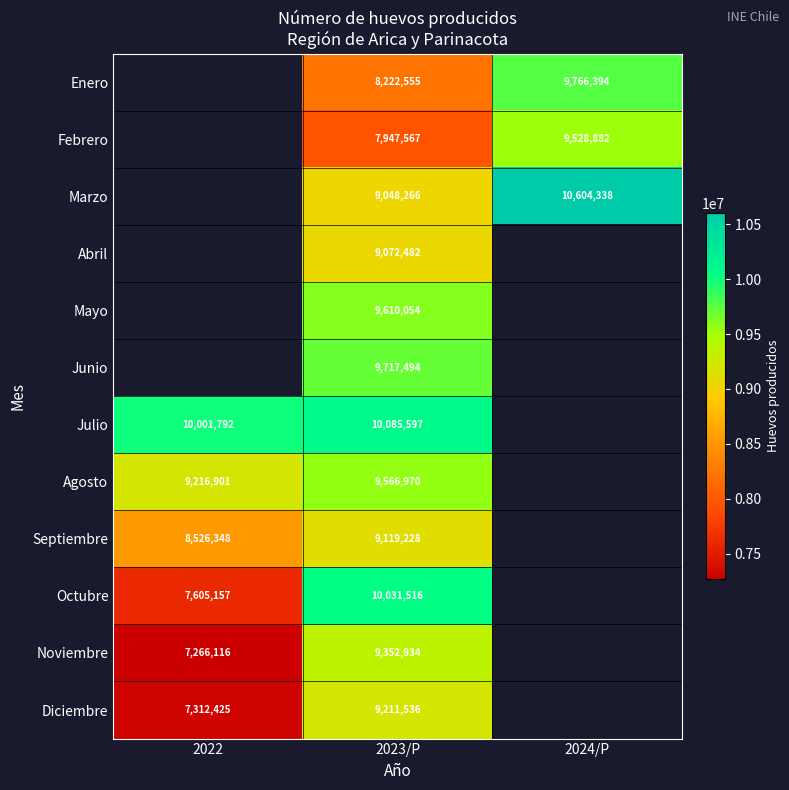

What is the spread (max minus min) of values at 2023/P?

2138030